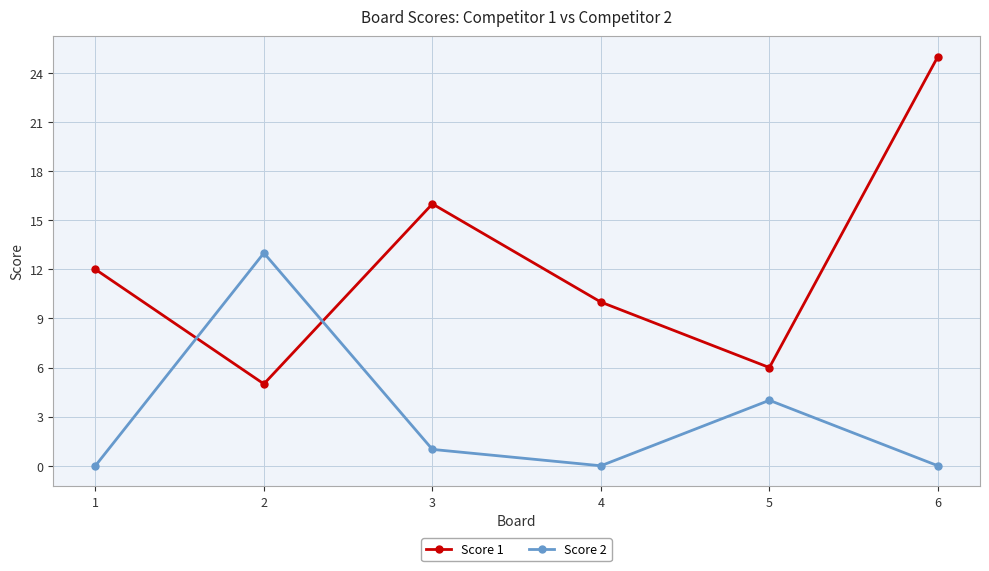

Is the value of Score 2 at 6 greater than the value of Score 1 at 6?

No